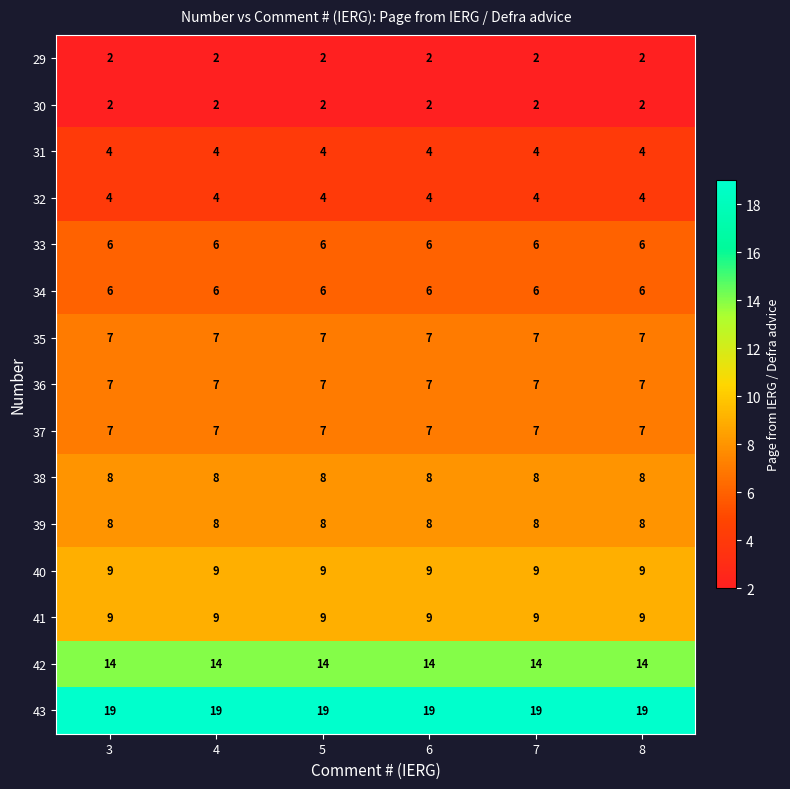

At how many categories does at least one series exceed 17?

6